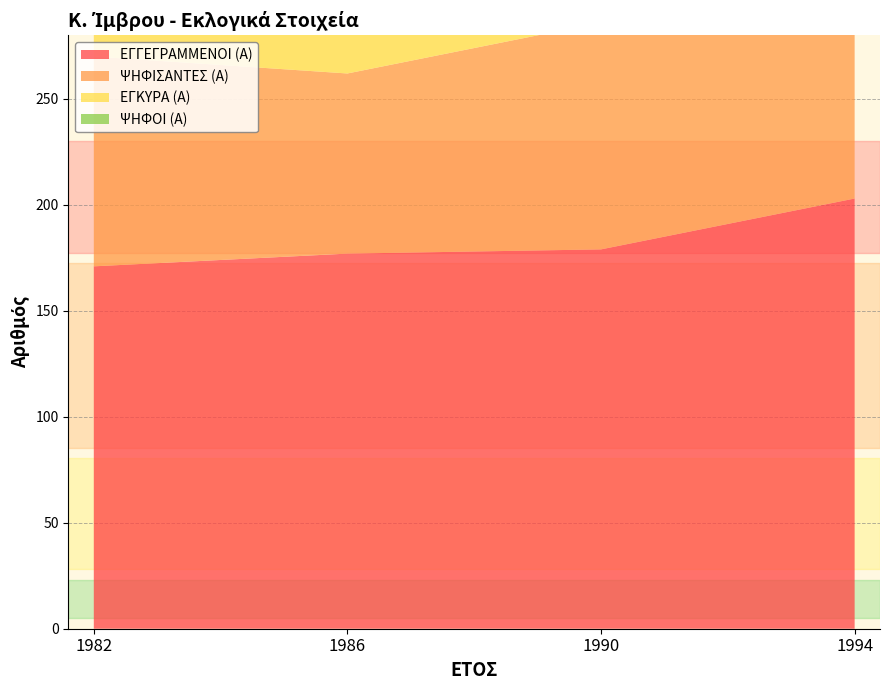

Reading left to right, what are all the values shown in this chart?

ΕΓΓΕΓΡΑΜΜΕΝΟΙ (Α): 171	177	179	203
ΨΗΦΙΣΑΝΤΕΣ (Α): 99	85	107	130
ΕΓΚΥΡΑ (Α): 99	78	106	123
ΨΗΦΟΙ (Α): 99	78	106	123